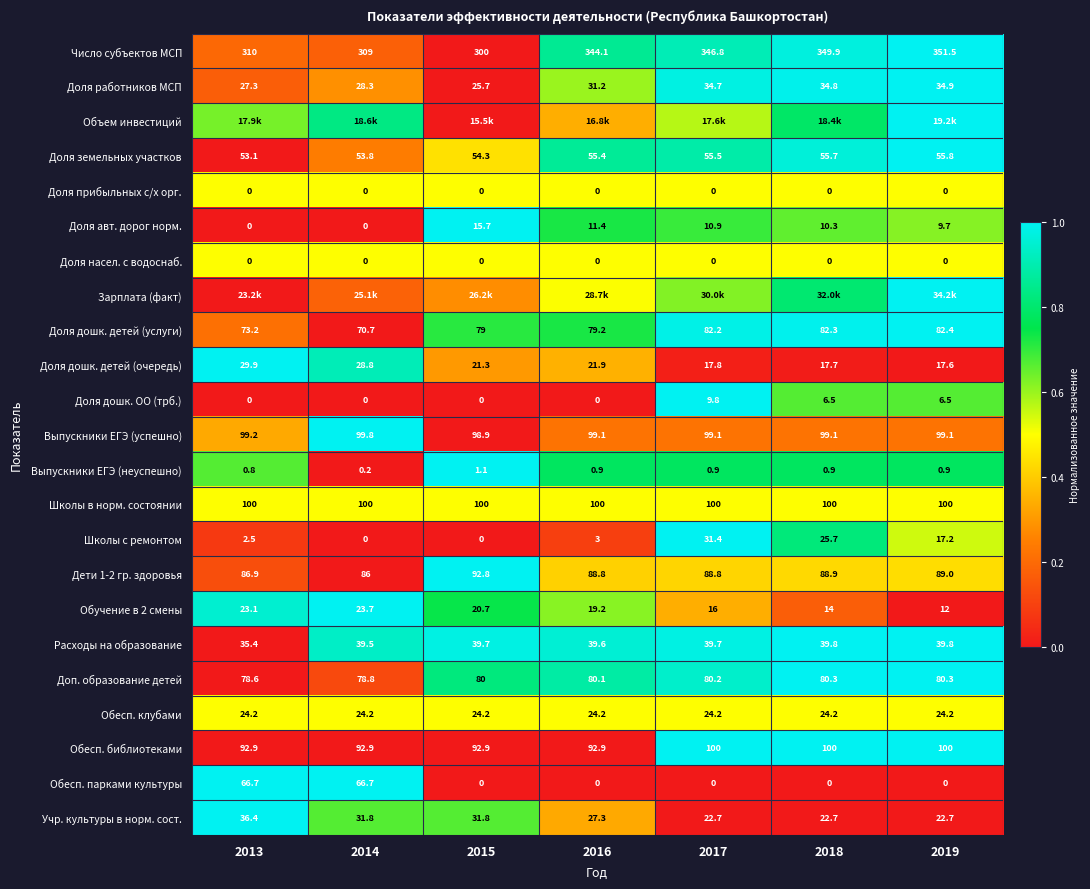

How many values in the Обесп. парками культуры series exceed 0?

2